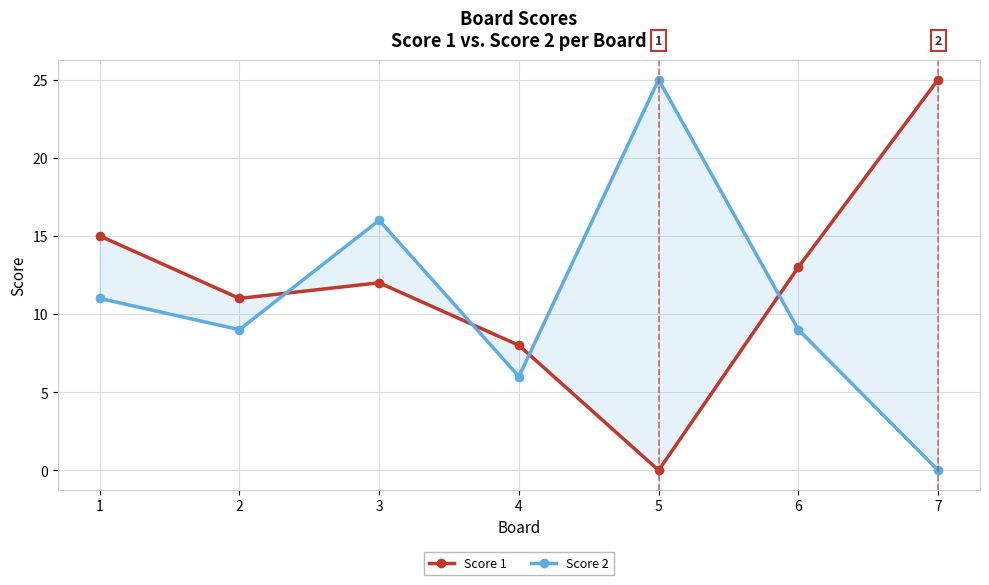

Which series ends up on top after the final intersection of Score 1 and Score 2?

Score 1